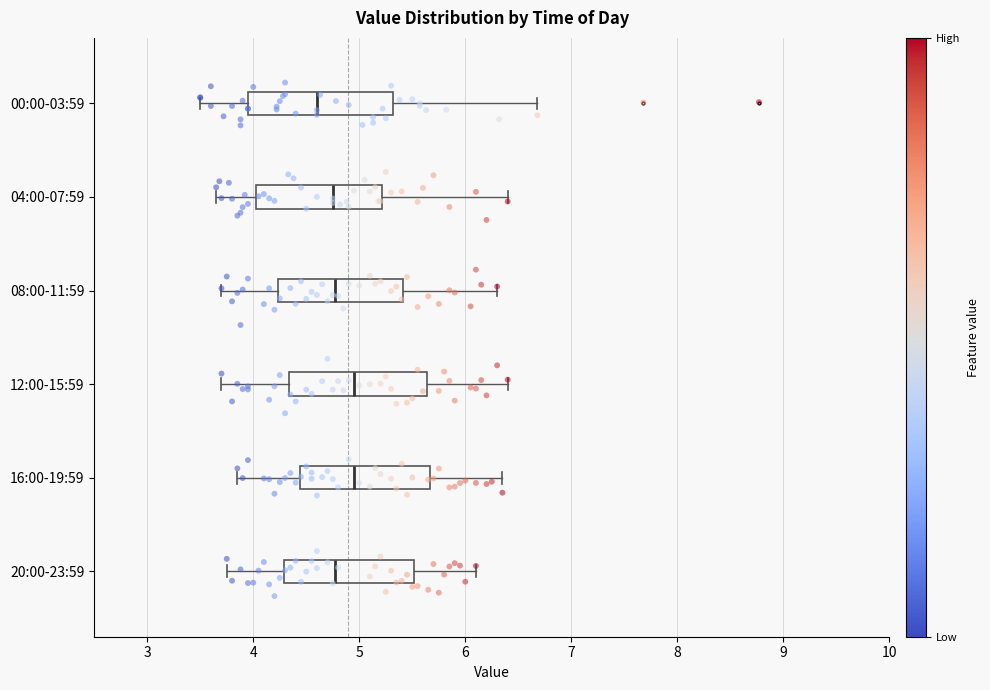

Where is the left edge of the box for 08:00-11:59 on the x-axis? The values are not printed on the chart, so give them approximately, as read against the axis.

4.2